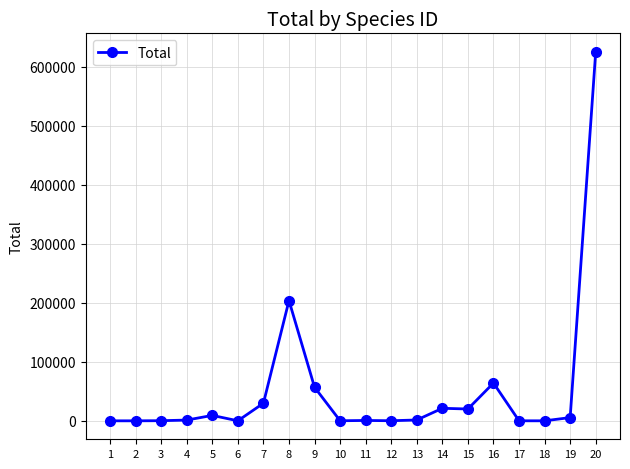

Where does the data first go above 1427?

5